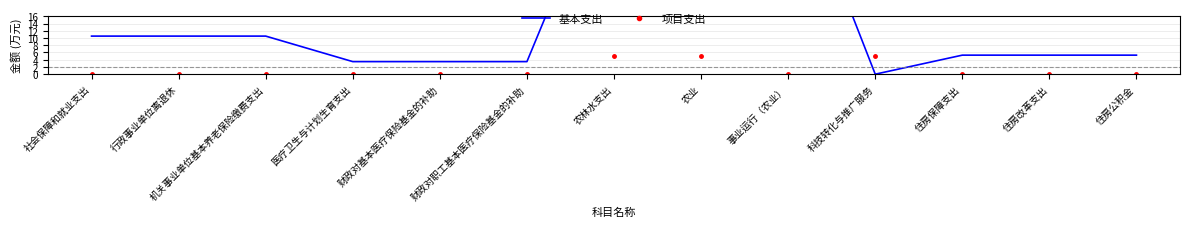

After their last crossing, which series has the higher values: 项目支出 or 基本支出?

基本支出